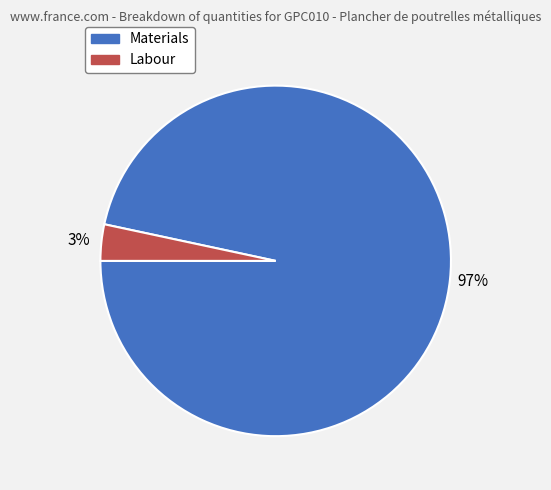

How many slices are in this pie chart?

2